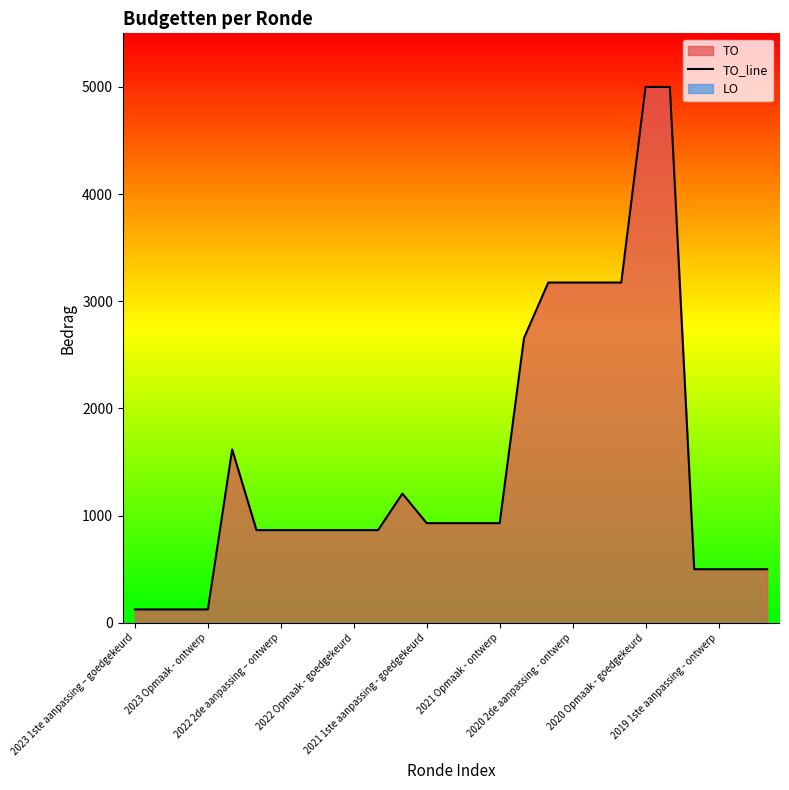

What is the label of the 17th point from the left?

16